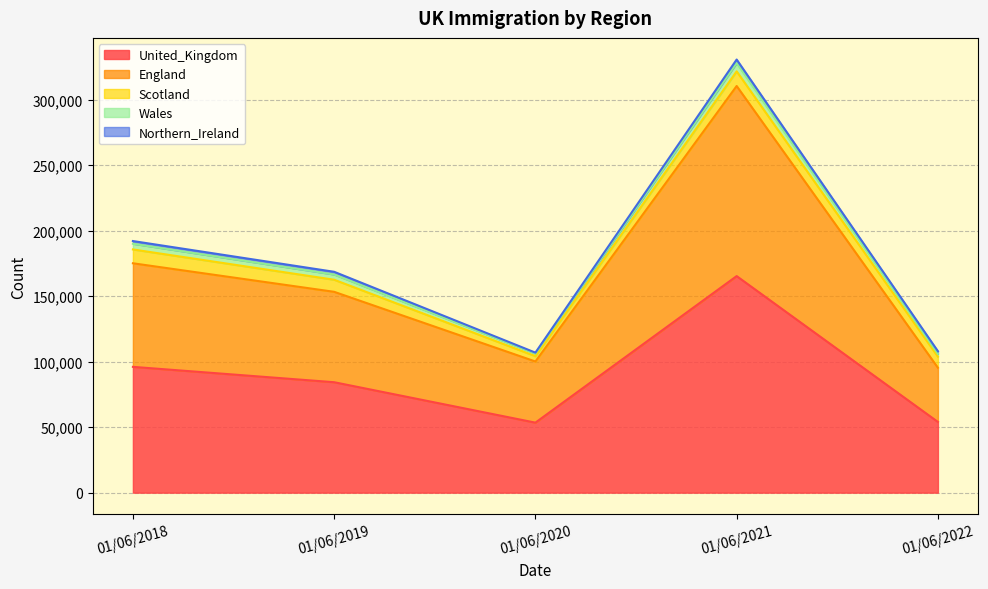

Does the chart display data point markers on the line(s)?

No